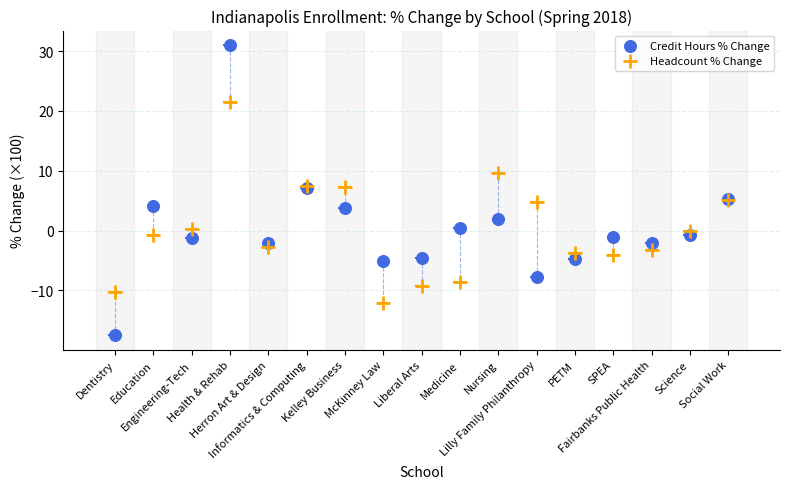

Which series contains the lowest Y value?

Credit Hours % Change